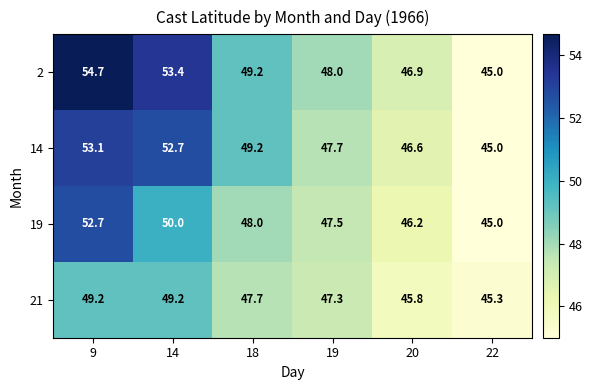

What is the total value across all series at 18?

194.1